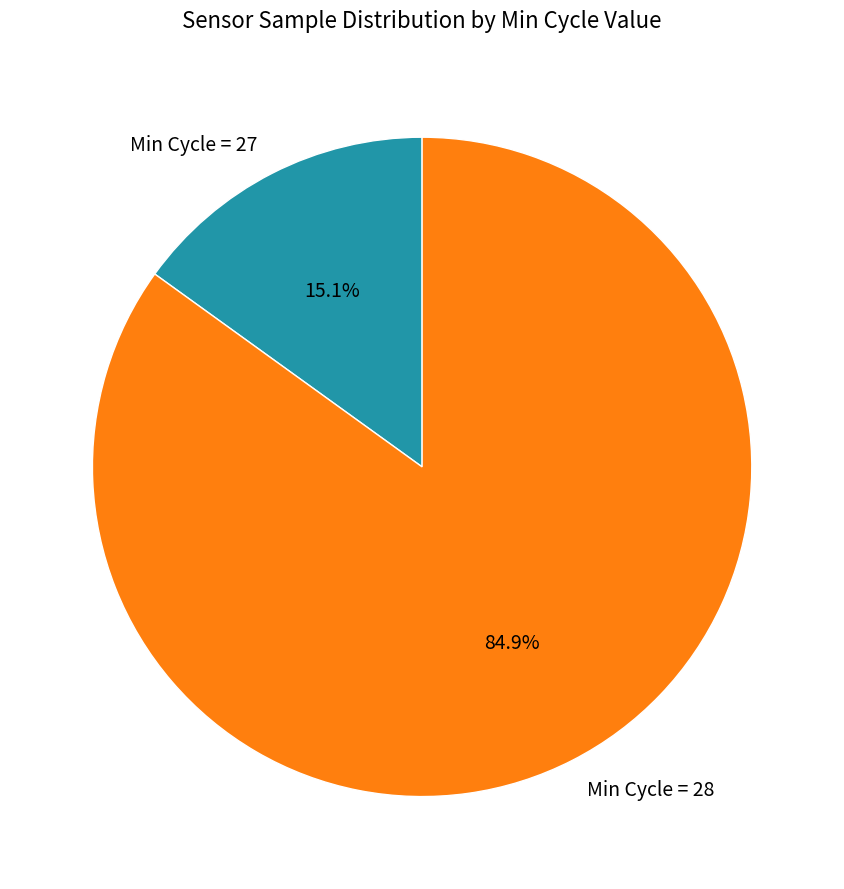

Combined, what portion of the pie is Min Cycle = 27 and Min Cycle = 28?

100.0%